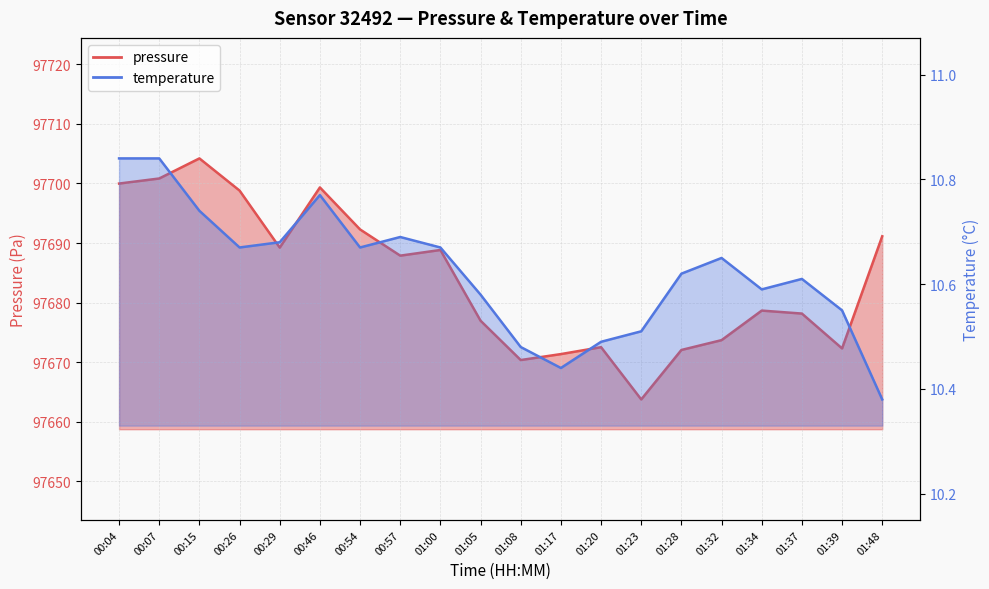

What is the label of the 9th point from the left?

01:00